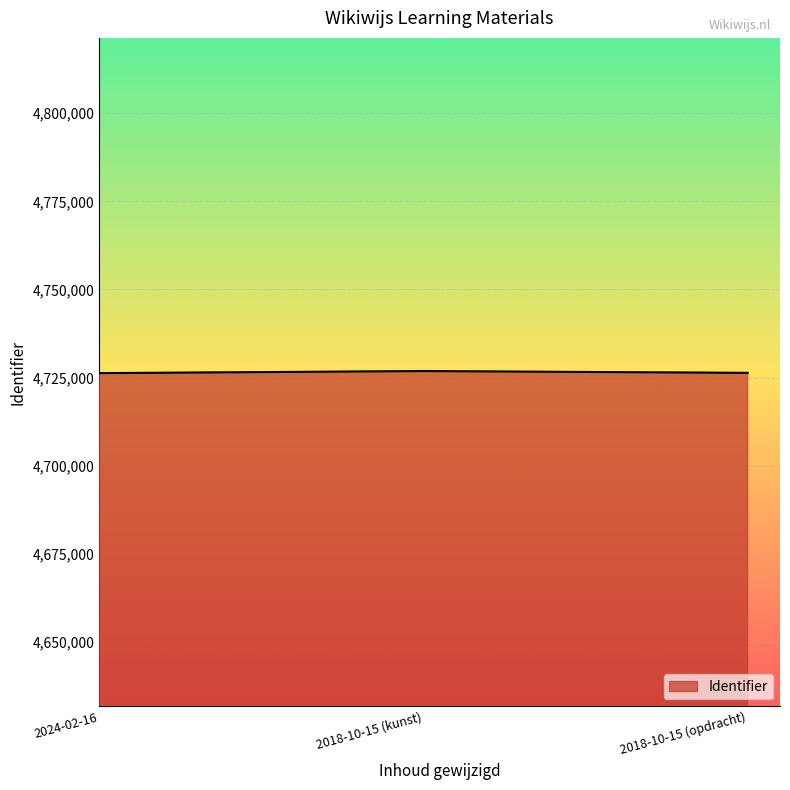

What is the average value?

4726491